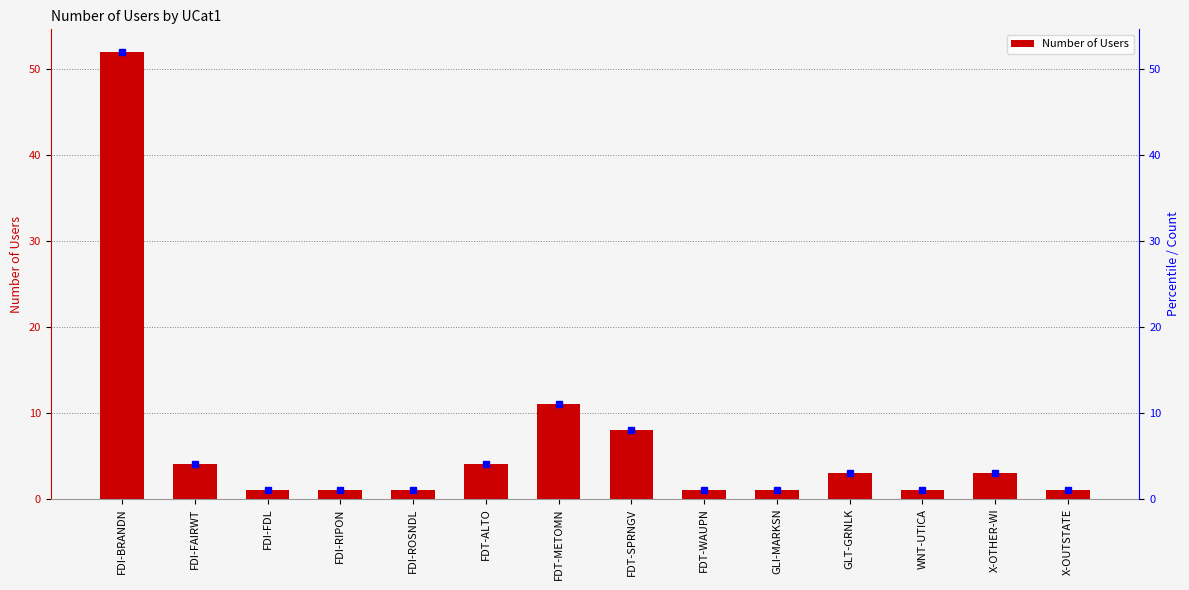

Does the chart contain any negative values?

No